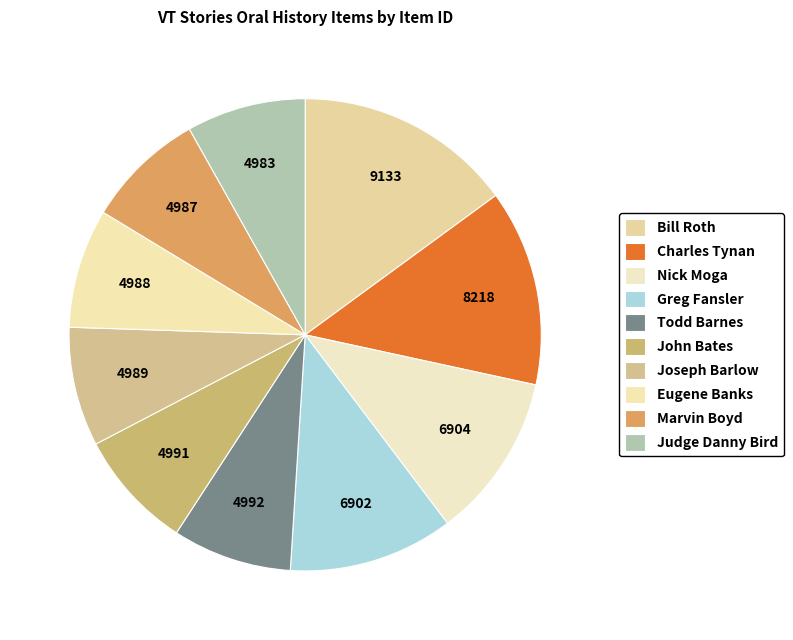

True or false: Todd Barnes accounts for 8% of the total.

True